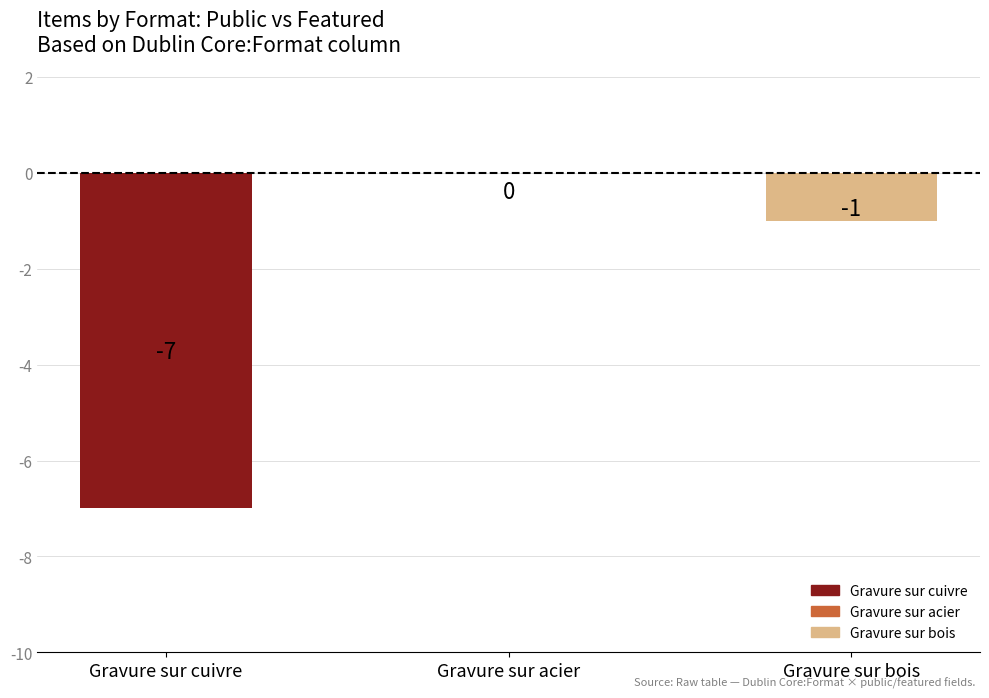

Reading left to right, what are all the values shown in this chart?

-7	0	-1